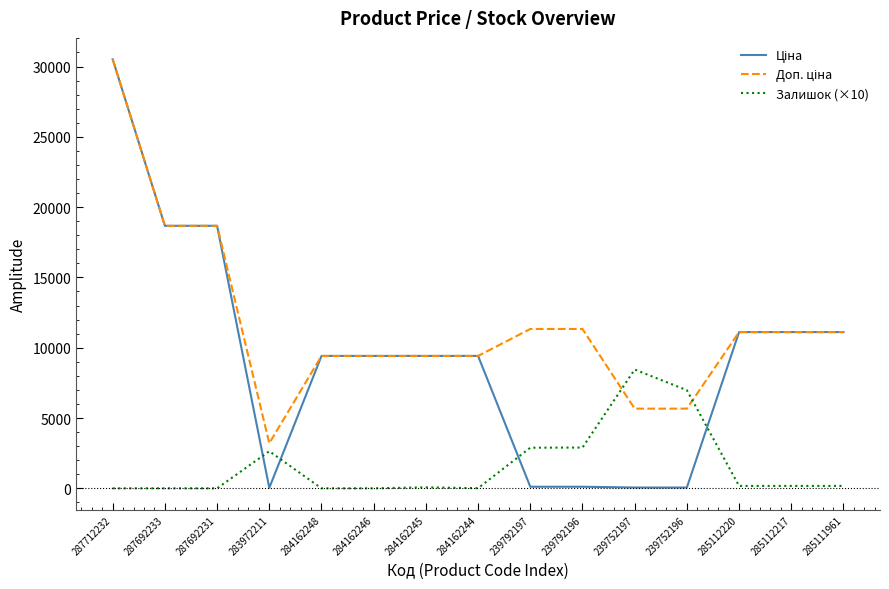

What is the total value across all series at 239792196?

14347.3